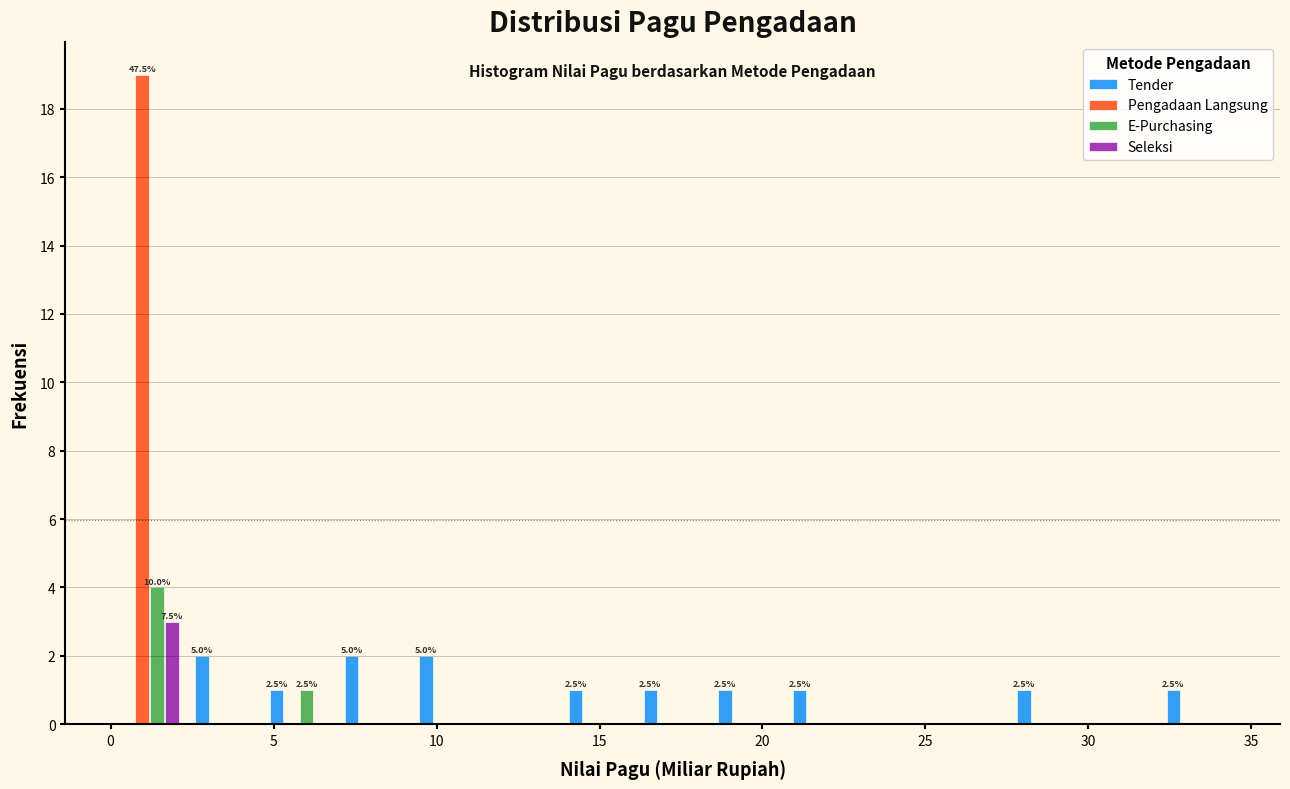

In the E-Purchasing series, which range on the x-axis has the tallest bar?

0.0 to 2.5